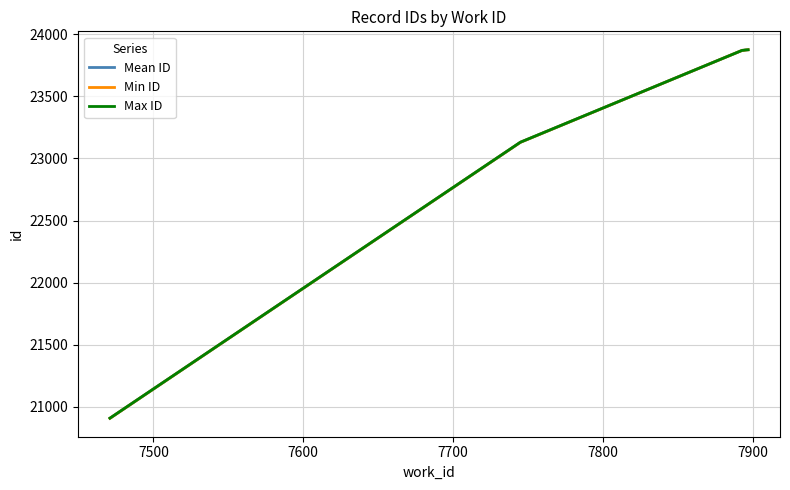

How many lines are shown in the chart?

3